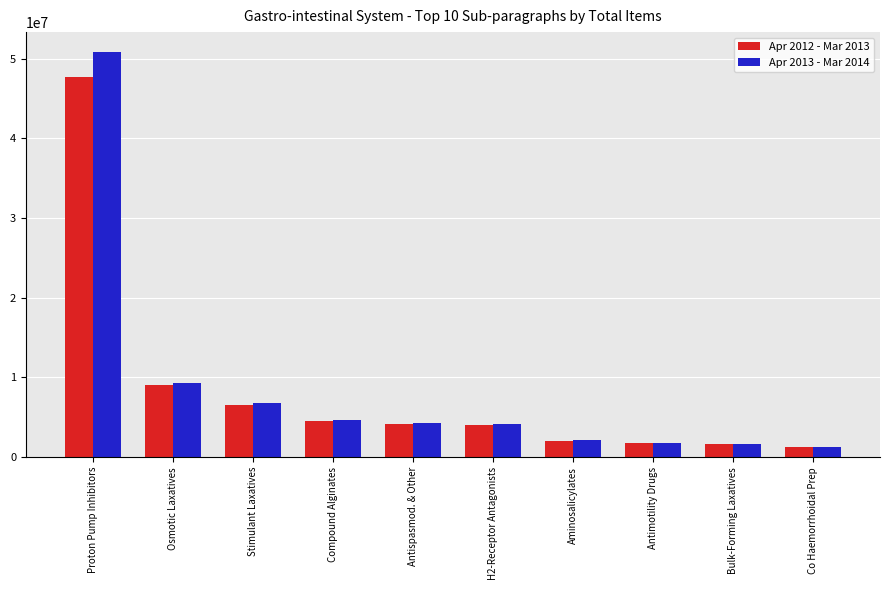

What is the approximate value of Apr 2012 - Mar 2013 at Antimotility Drugs, to the nearest 10?

1772020